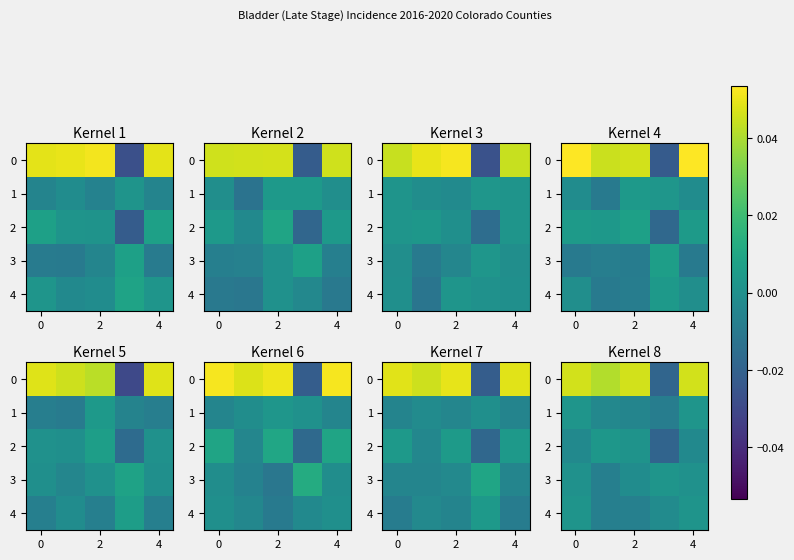

List the series in order of their peak value, highest first.

row_0, row_2, row_3, row_1, row_4